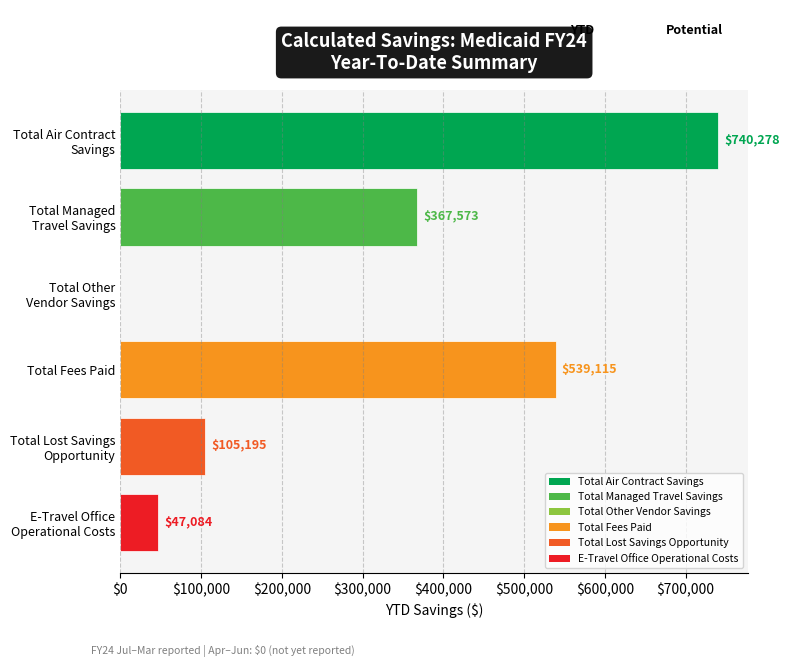

What is the greatest value displayed?

740277.5